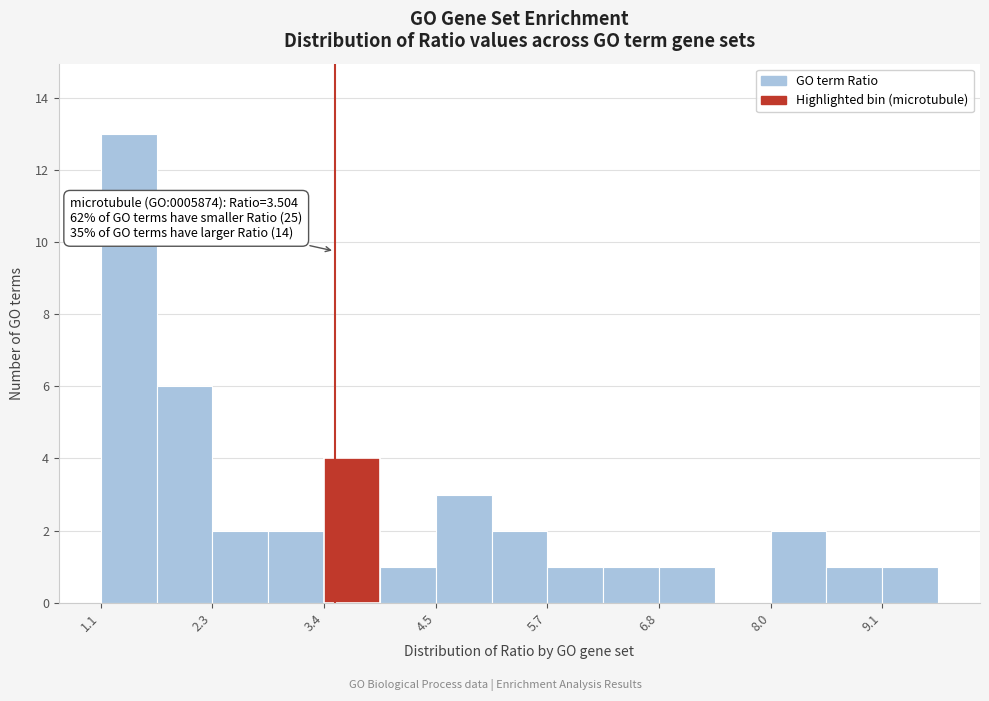

Around what value on the x-axis is the tallest bar? Give the approximate position of its centre, as read against the axis.

1.4